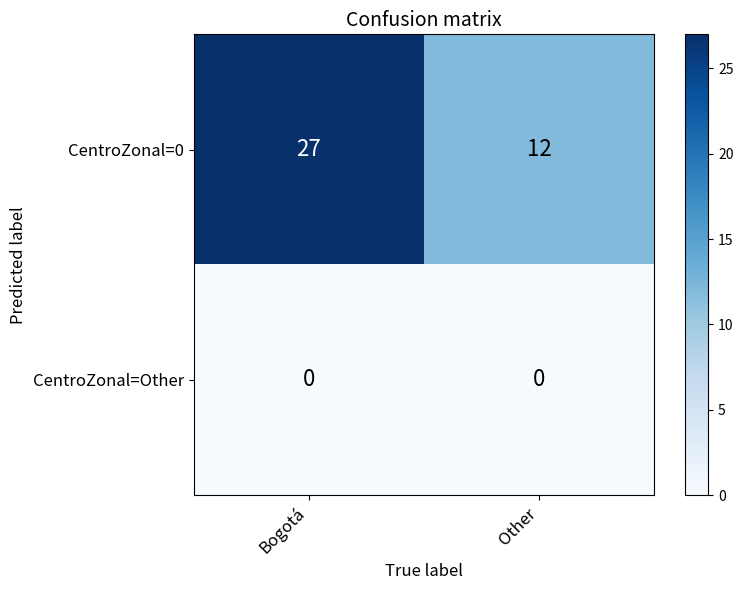

Which series has the largest total across all categories?

CentroZonal=0